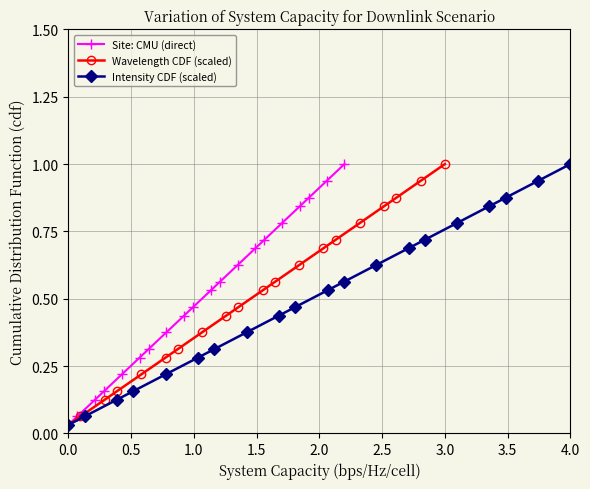

True or false: Intensity CDF (scaled) and Site: CMU (direct) intersect in this chart.

False